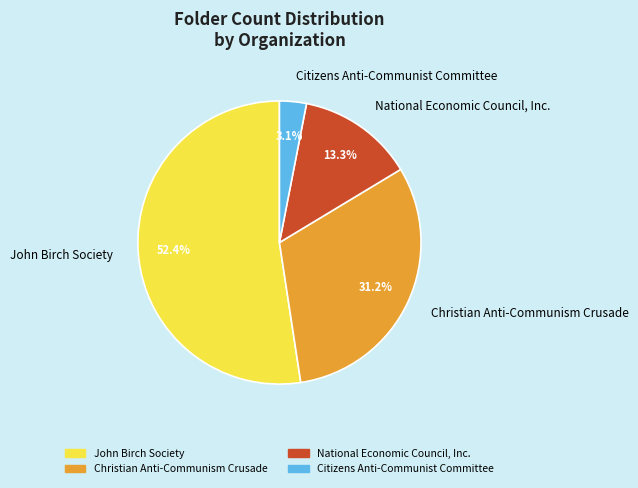

Is it true that Citizens Anti-Communist Committee is 3% of the pie?

True